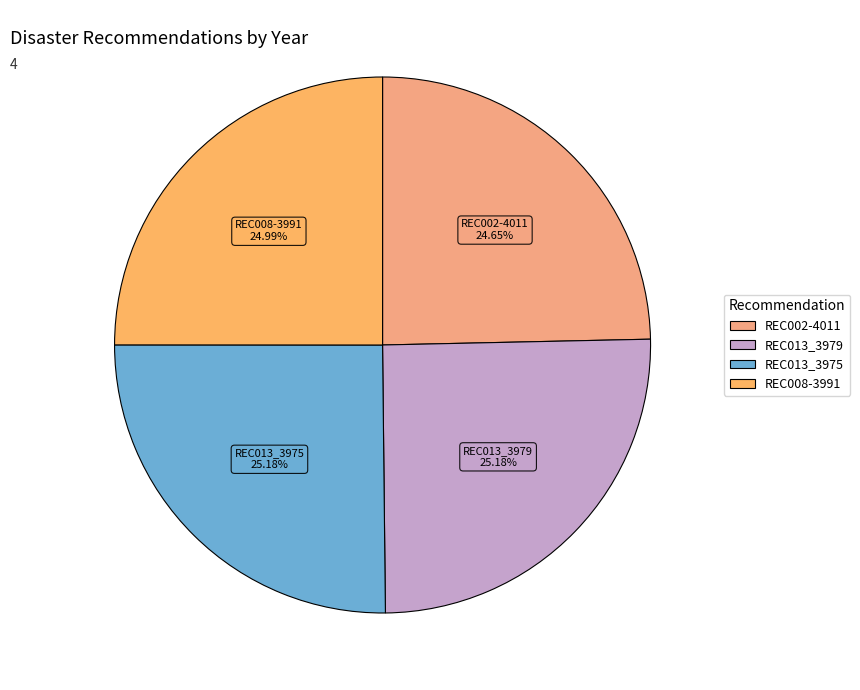

How many slices are in this pie chart?

4